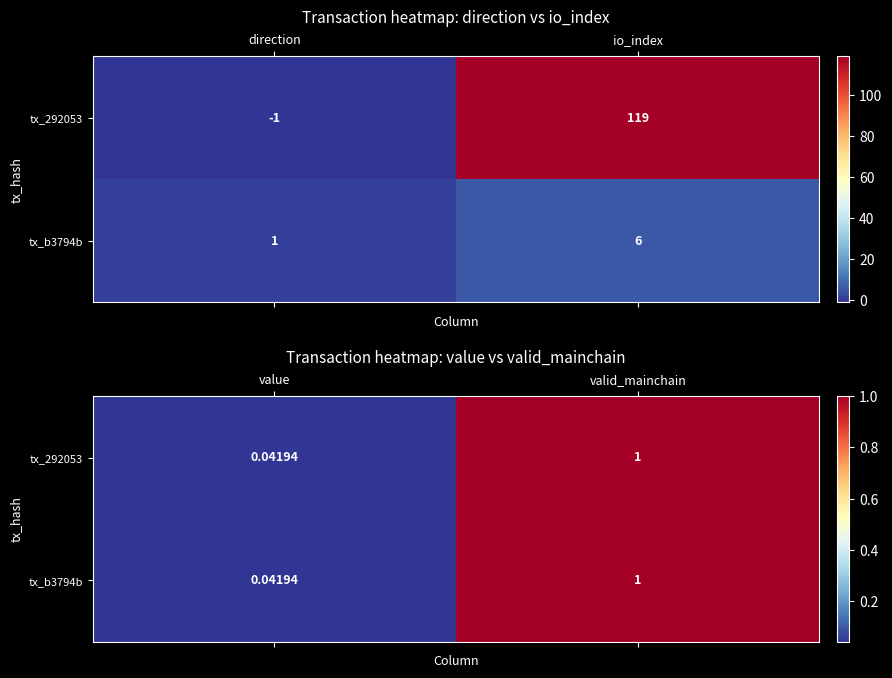

True or false: tx_b3794b has a value of 0.1 at value.

False